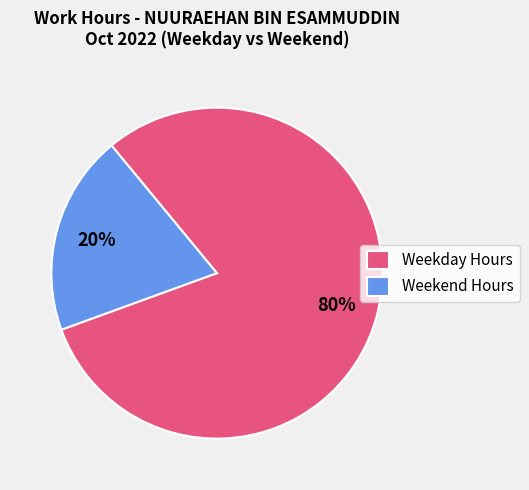

How many slices are in this pie chart?

2